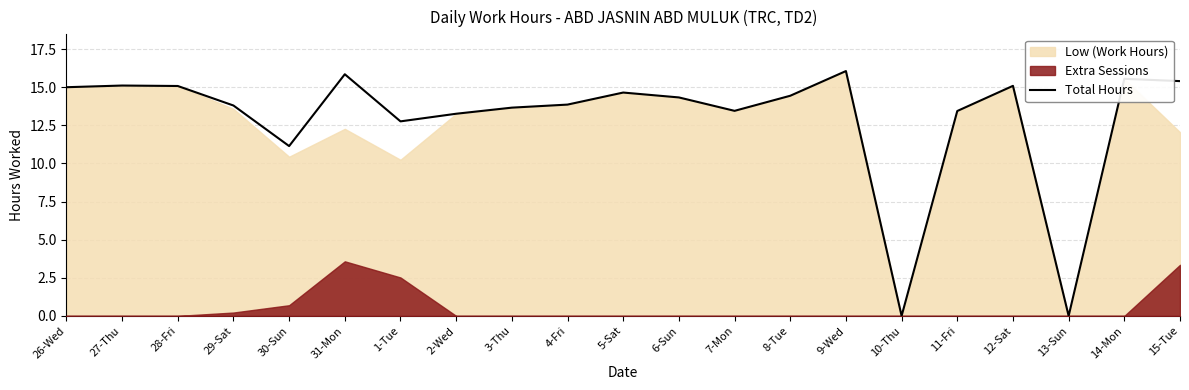

How many values exceed 14?

11